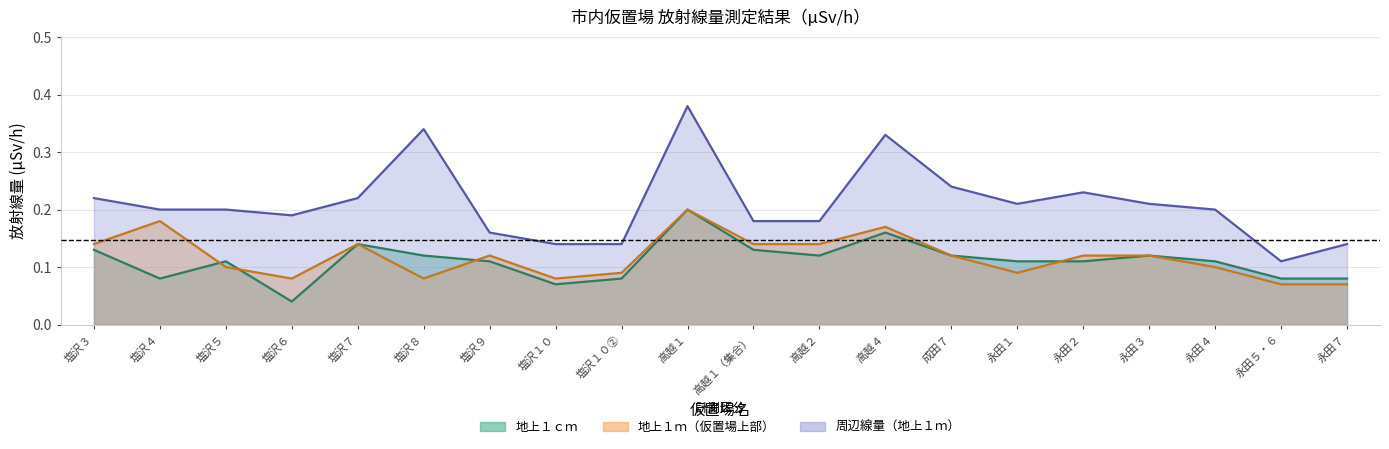

True or false: 周辺線量（地上１ｍ） and 地上１ｃｍ cross at least once.

False